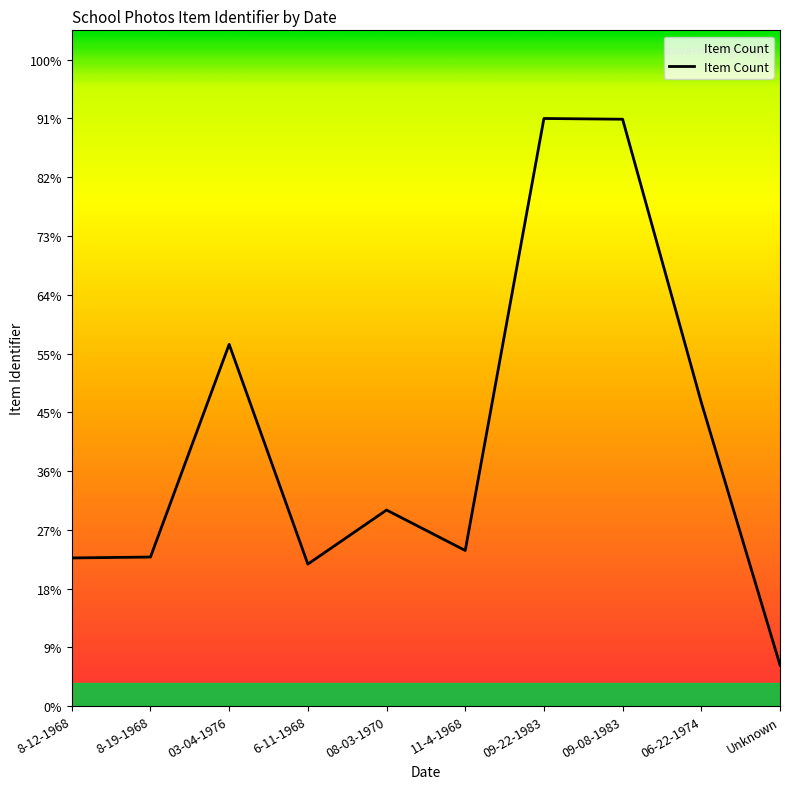

Is this an area chart (filled region under the line)?

Yes